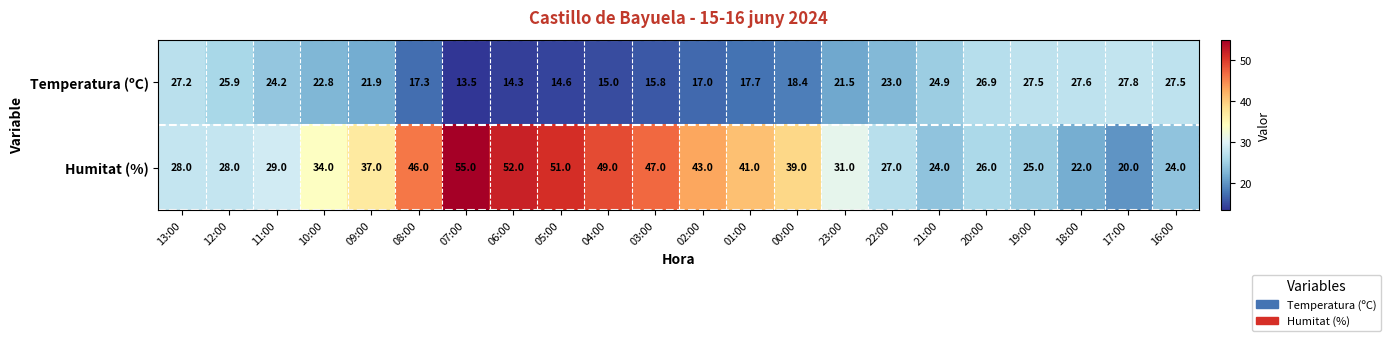

What is the total value across all series at 05:00?

65.6